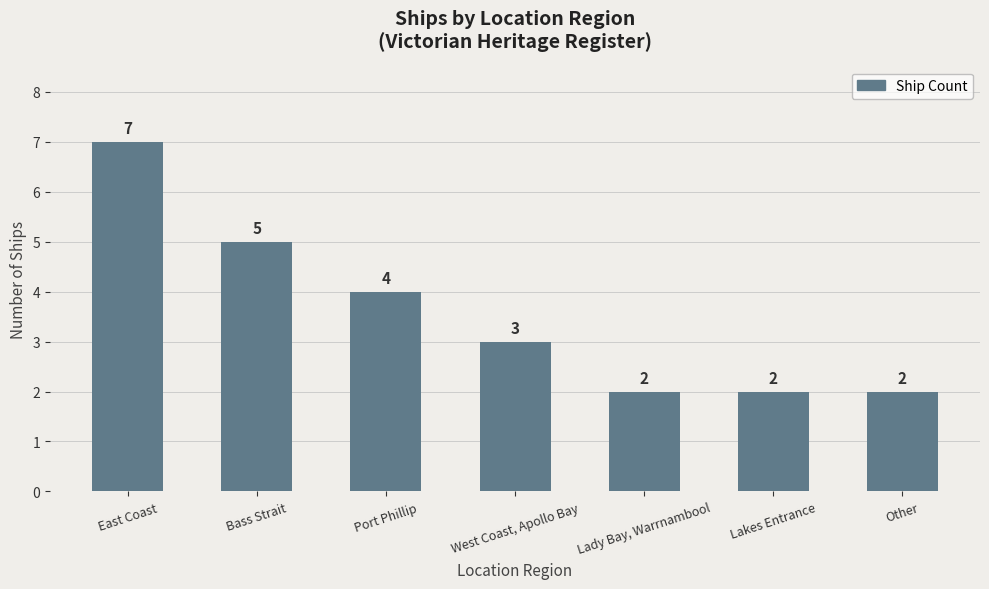

At which label is the value closest to 4?

Port Phillip